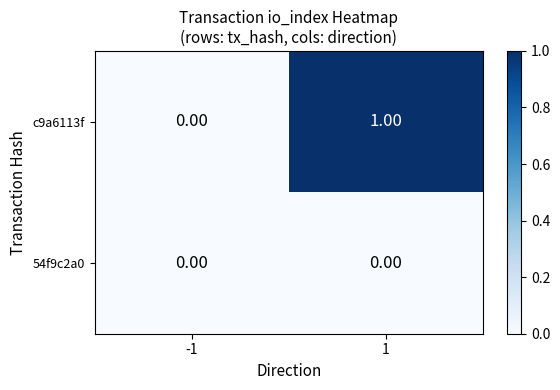

Rank the series by their maximum value, from lowest to highest.

54f9c2a0, c9a6113f